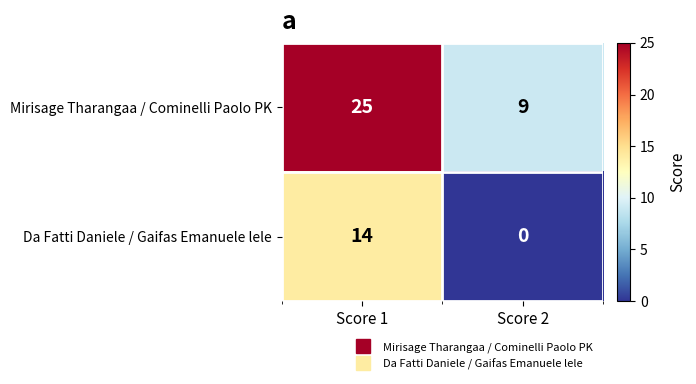

Reading left to right, what are all the values shown in this chart?

Mirisage Tharangaa / Cominelli Paolo PK: 25	9
Da Fatti Daniele / Gaifas Emanuele lele: 14	0